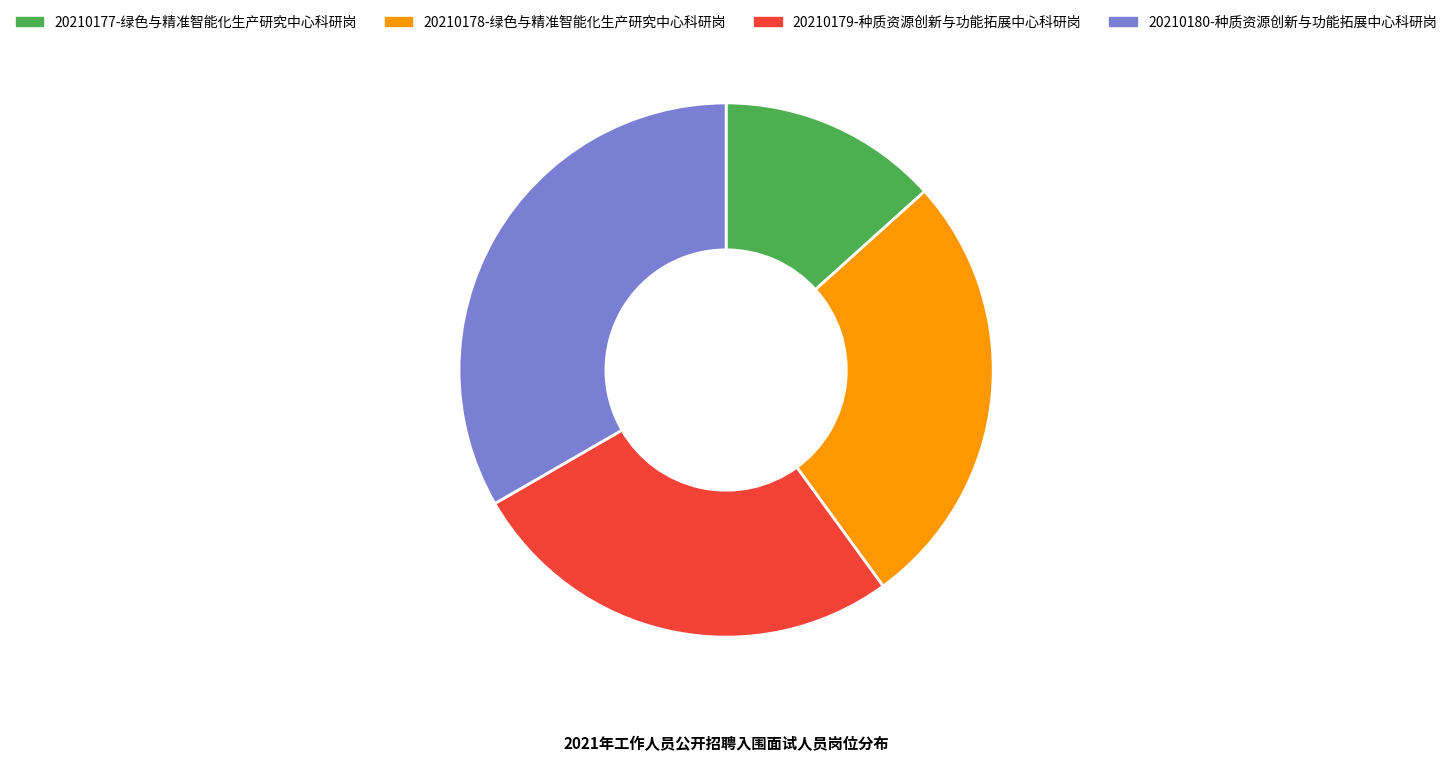

Combined, do 20210177-绿色与精准智能化生产研究中心科研岗 and 20210179-种质资源创新与功能拓展中心科研岗 account for over 50%?

No